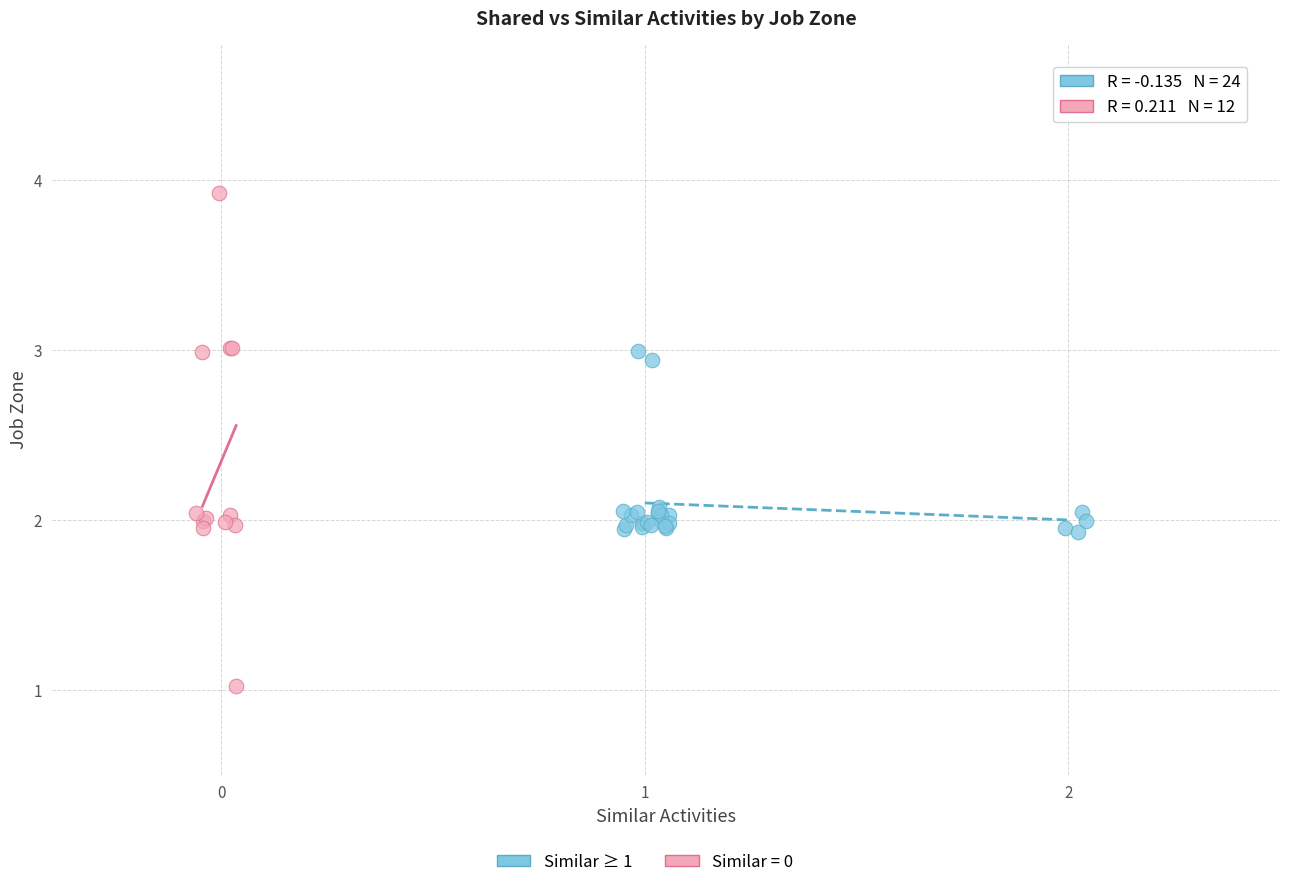

Which series has the largest Y range (max minus min)?

Similar = 0